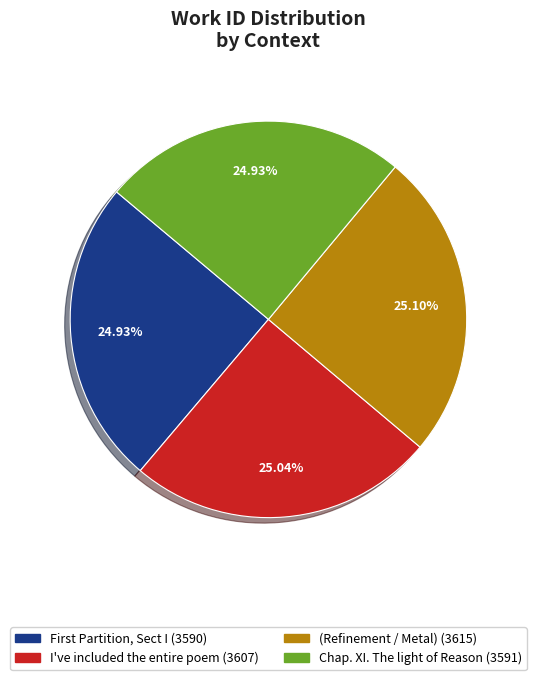

How many slices are in this pie chart?

4